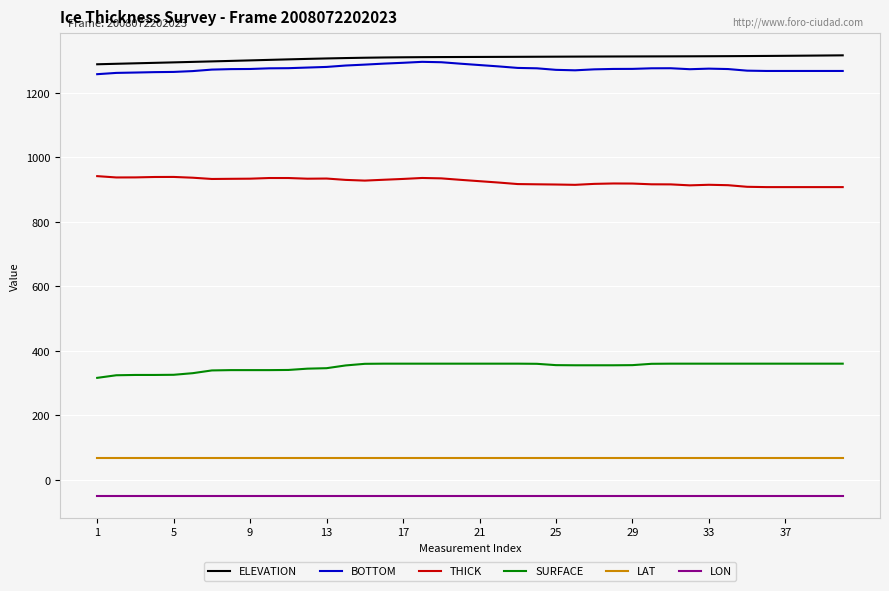

True or false: SURFACE and LON intersect in this chart.

False